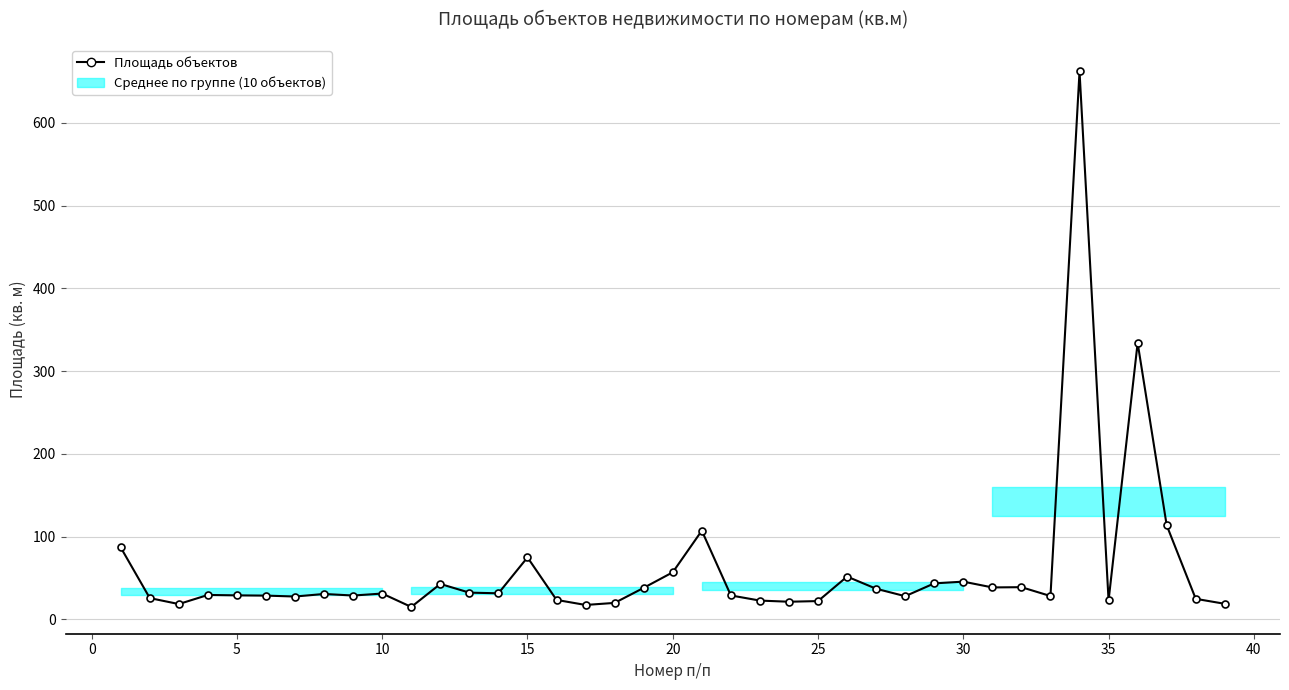

True or false: the data has more than 0 interior local peaks.

True